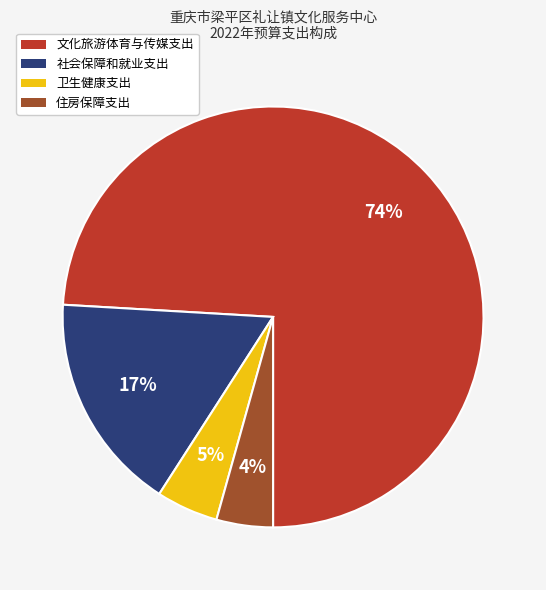

To the nearest percent, what is the difference between the 社会保障和就业支出 and 卫生健康支出 slice percentages?

12%